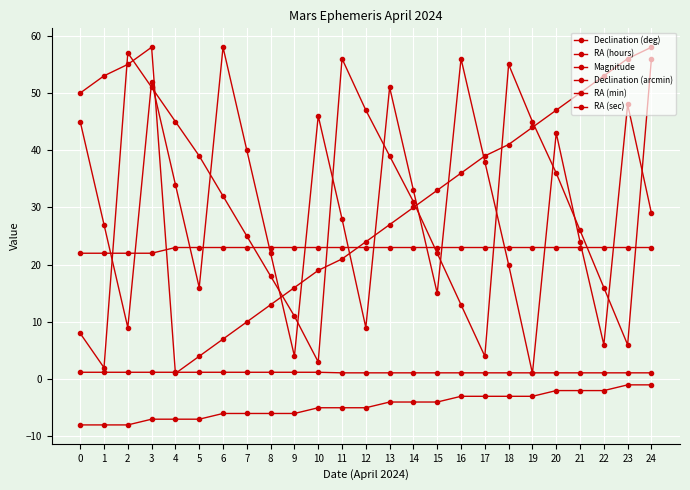

How many categories are shown in the chart?

25